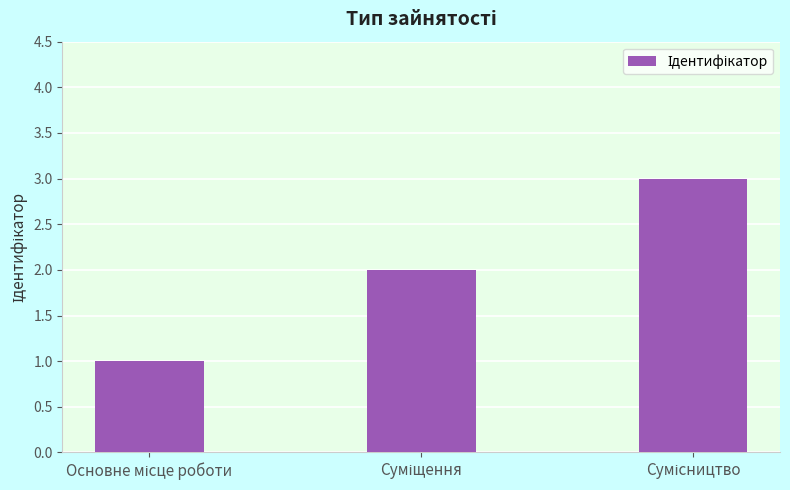

What is the maximum value shown in the chart?

3